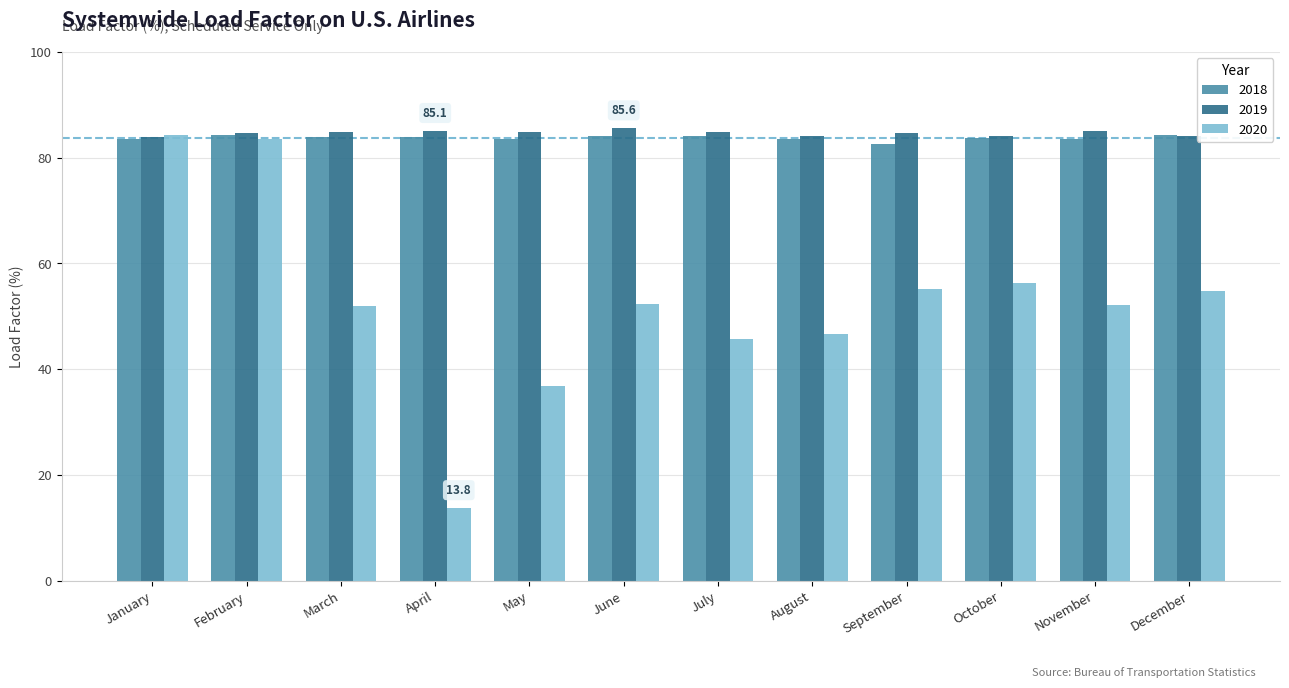

How many bars are there in total?

36